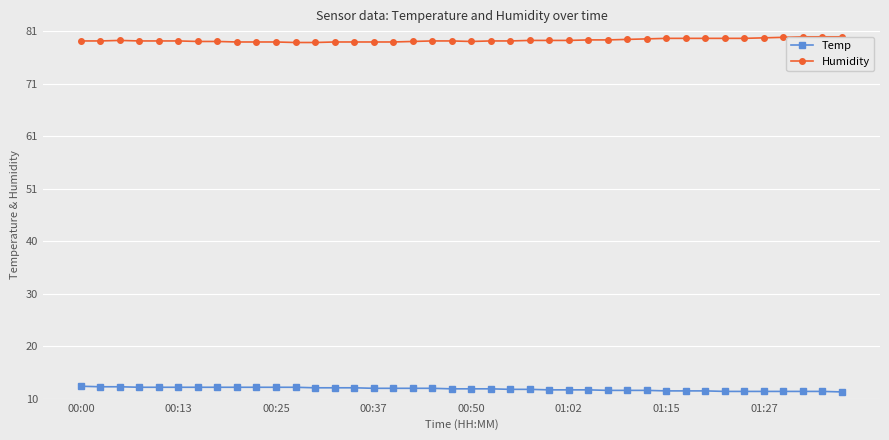

What position from the right is 28?

12